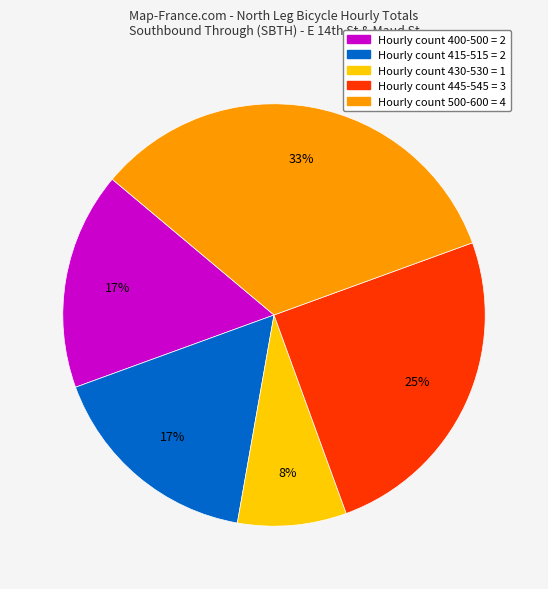

Does any single category account for the majority?

No